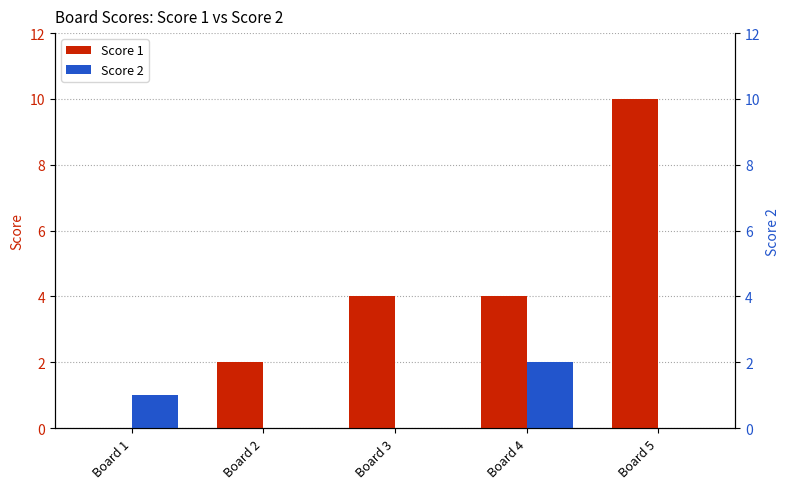

Does the chart contain any negative values?

No